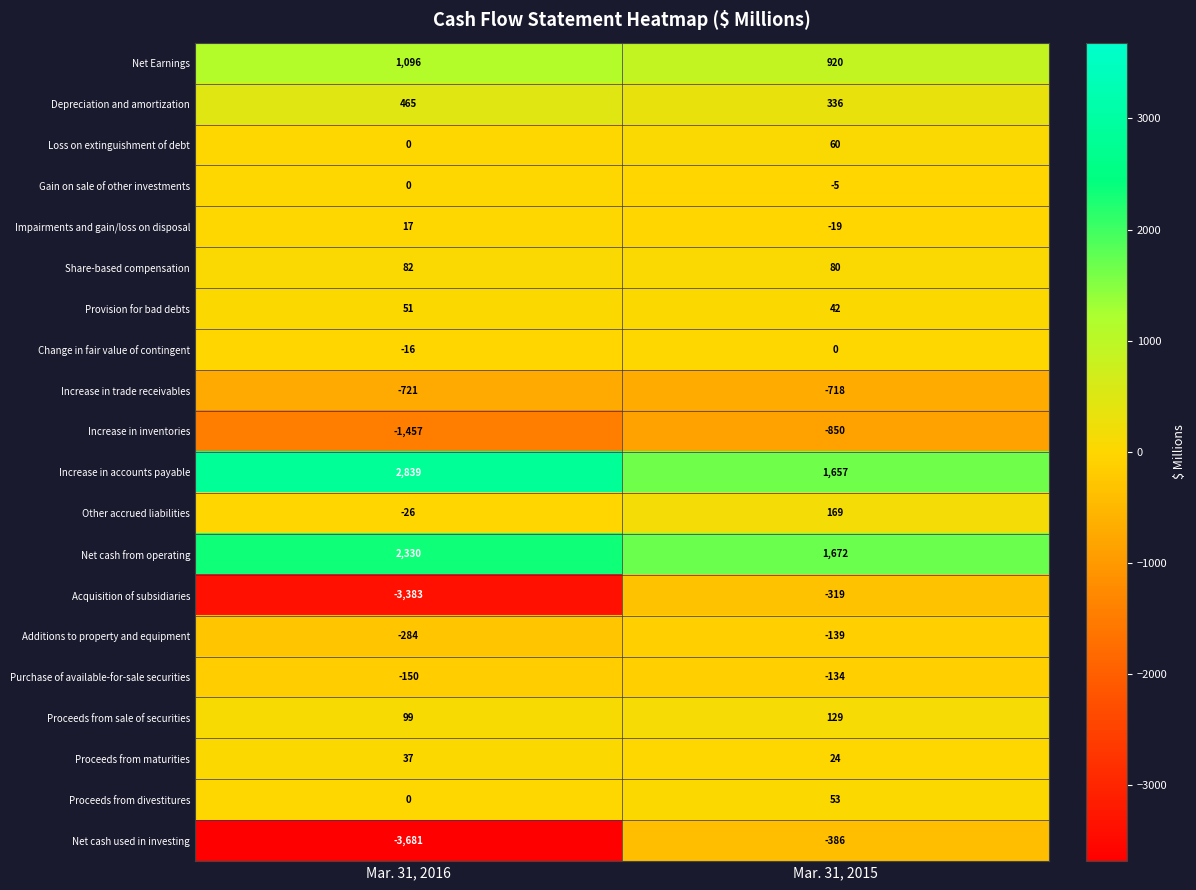

Count the number of categories in the chart.

2